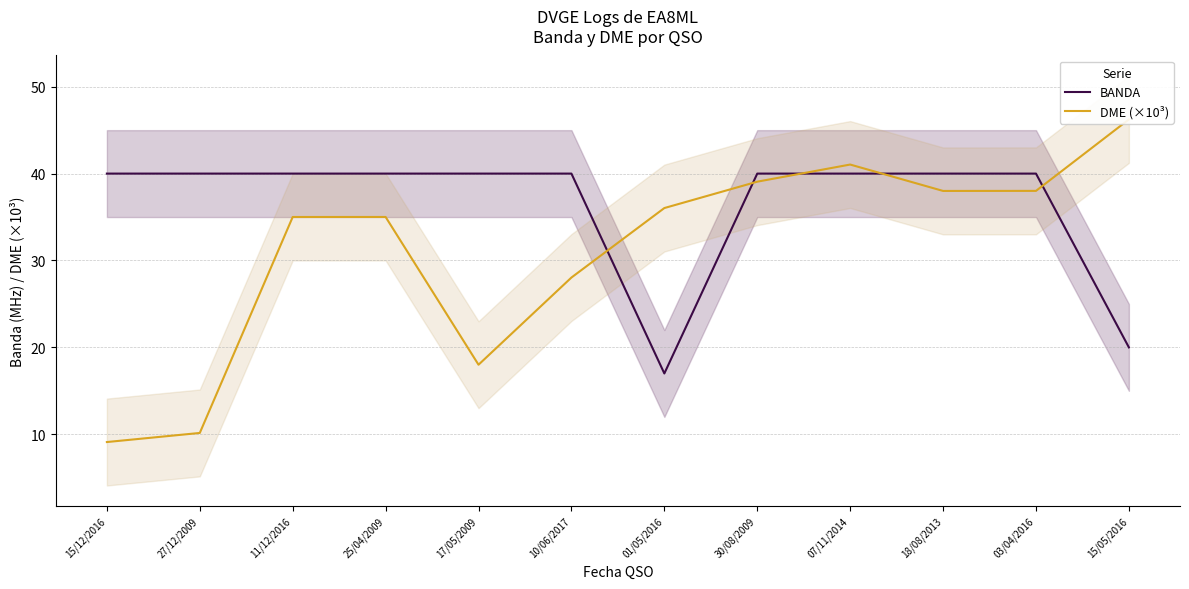

Is this an area chart (filled region under the line)?

No